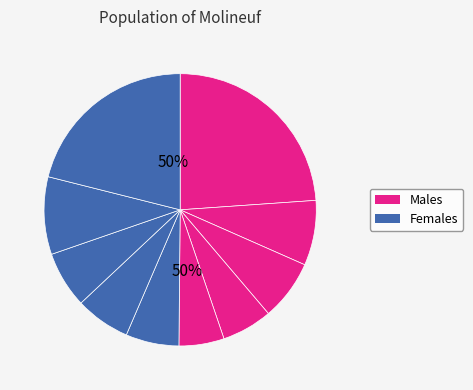

Do pct55 and pct05 together represent more than half of the pie?

No